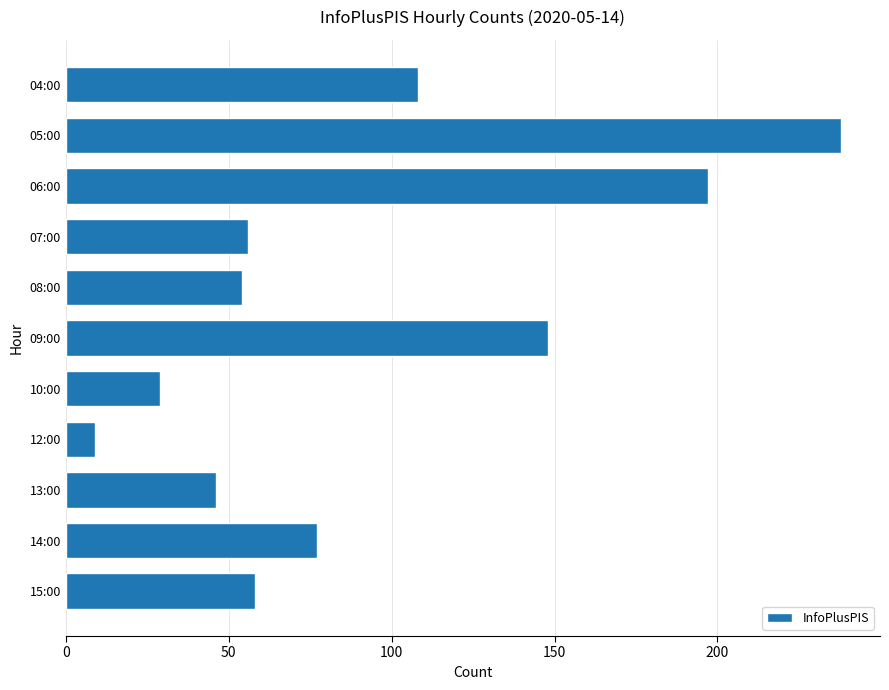

What is the change in value from 08:00 to 14:00?

+23